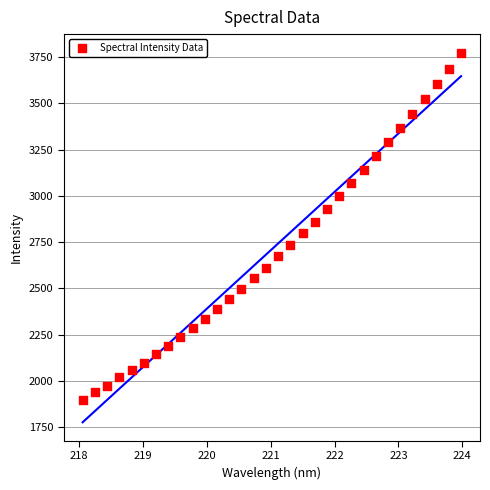

What is the range of X values (max minus min)?

5.9